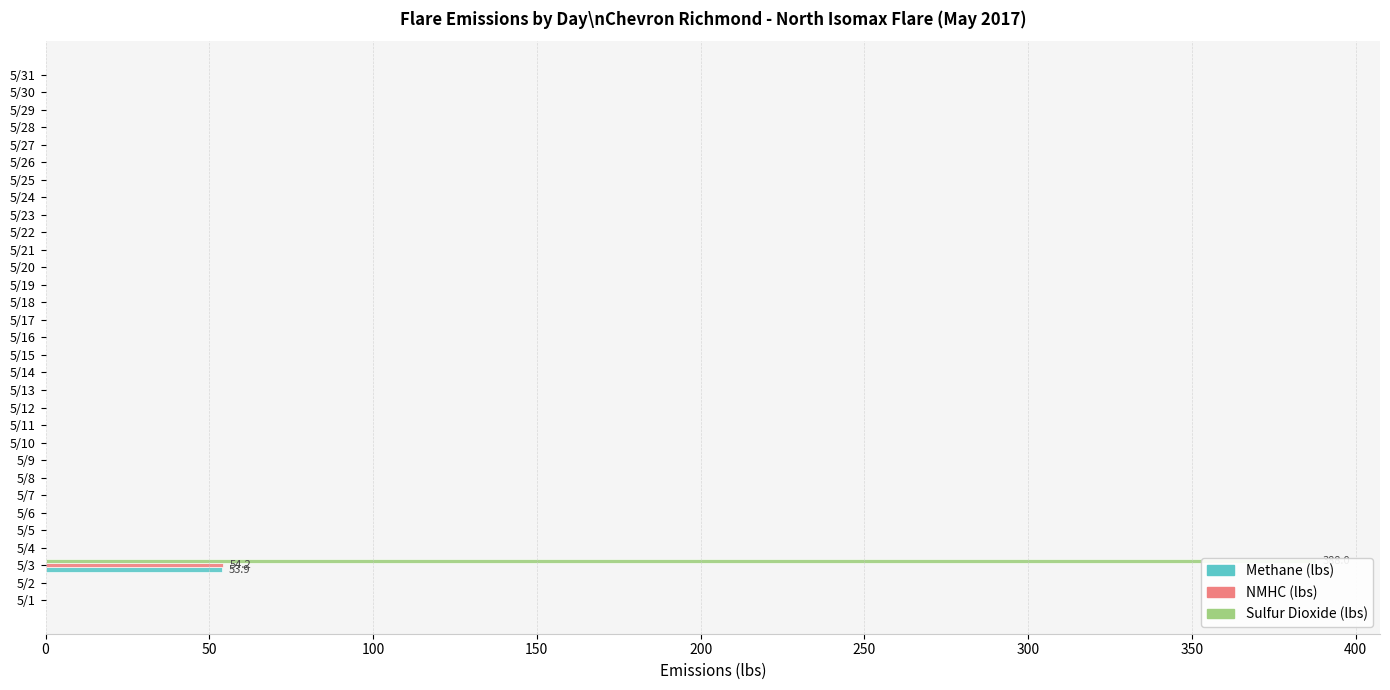

Count the number of data series in this chart.

3